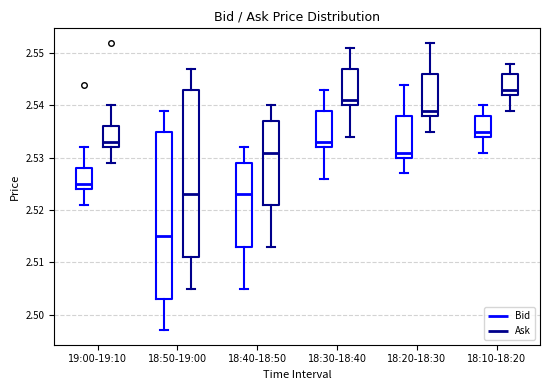

Which box has the lowest median line?

18:50-19:00 (Bid)